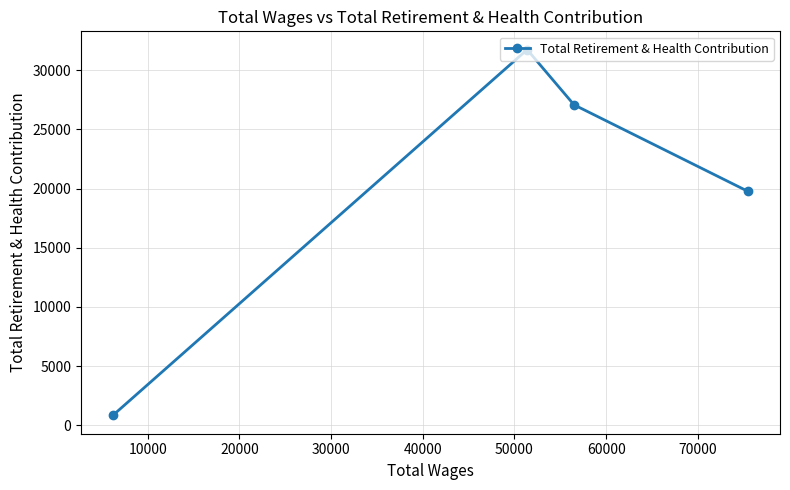

What is the value of the 1st point from the left?

829